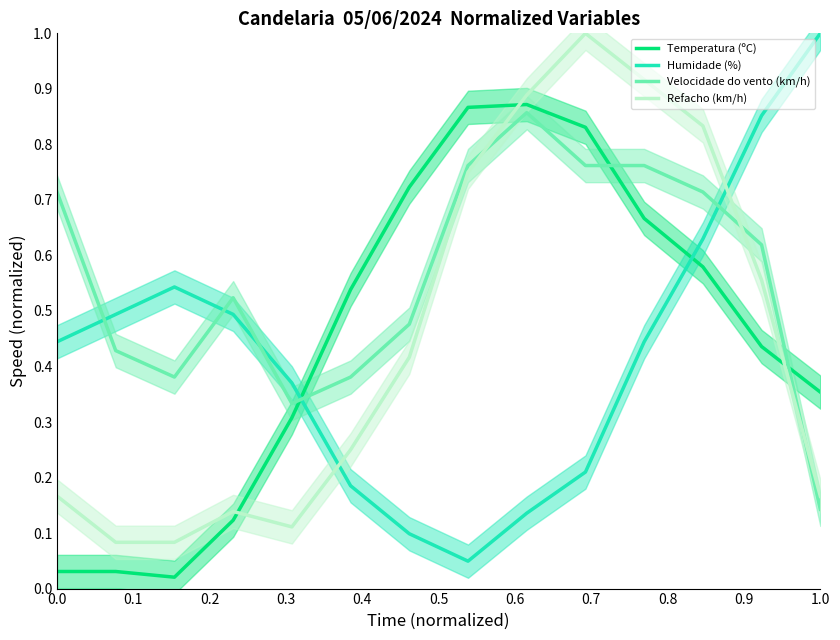

Reading left to right, list all the values displayed in this chart.

Temperatura (ºC): 0.0	0.0	0.0	0.1	0.3	0.5	0.7	0.9	0.9	0.8	0.7	0.6	0.4	0.4
Humidade (%): 0.4	0.5	0.5	0.5	0.4	0.2	0.1	0.0	0.1	0.2	0.4	0.6	0.9	1.0
Velocidade do vento (km/h): 0.7	0.4	0.4	0.5	0.3	0.4	0.5	0.8	0.9	0.8	0.8	0.7	0.6	0.1
Refacho (km/h): 0.2	0.1	0.1	0.1	0.1	0.2	0.4	0.8	0.9	1.0	0.9	0.8	0.6	0.2